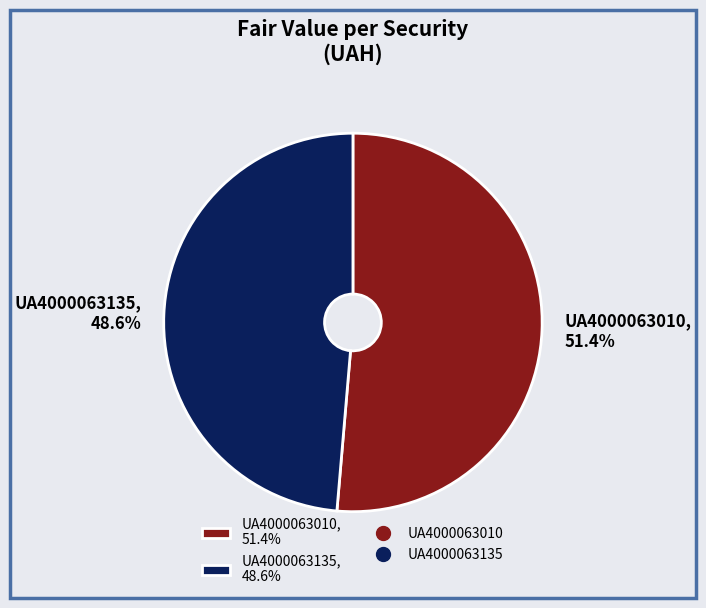

Which slice is the largest?

UA4000063010